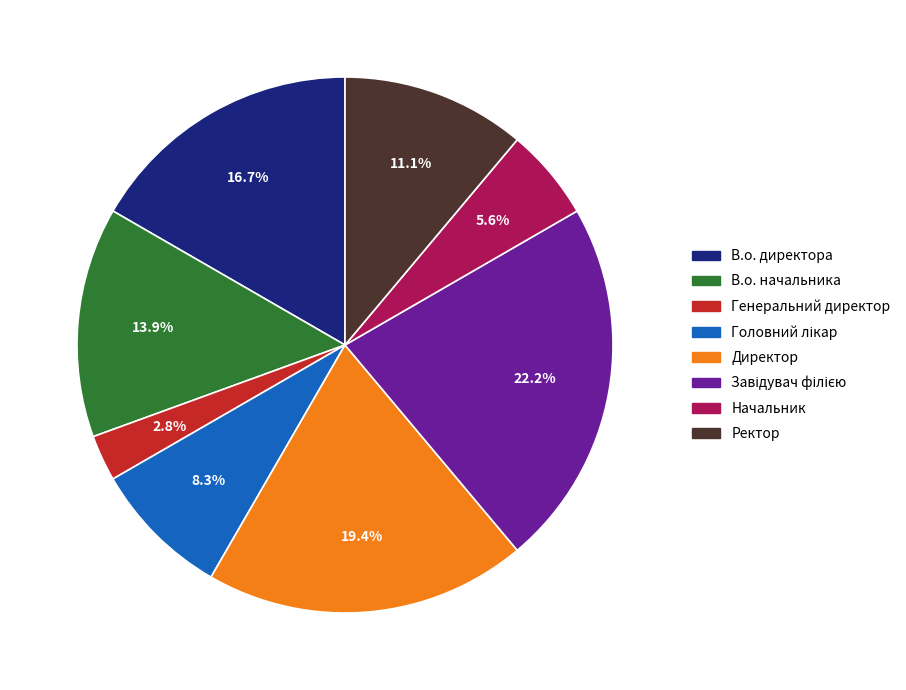

How many segments does this pie chart have?

8